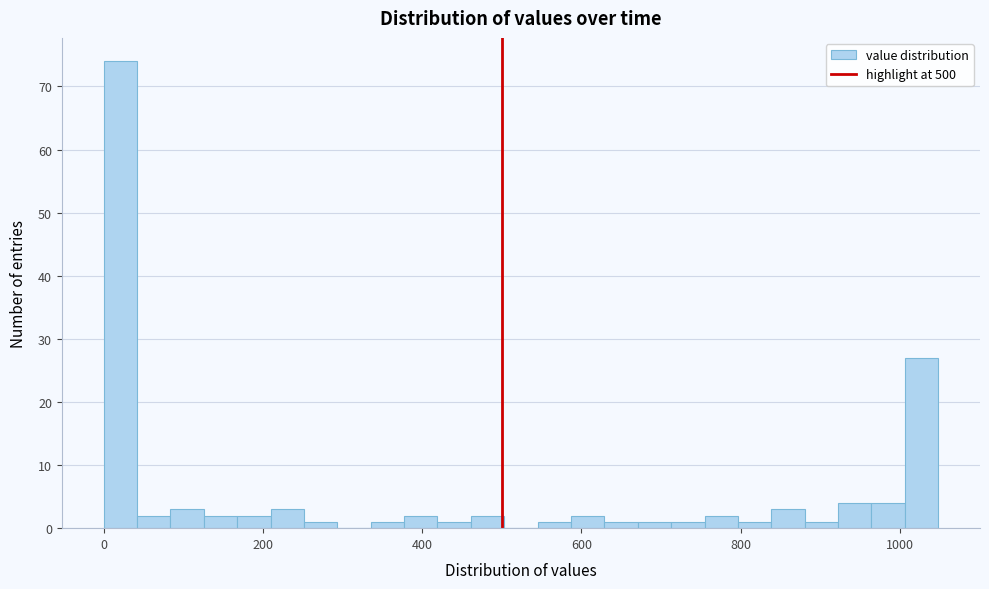

Around what value on the x-axis is the tallest bar? Give the approximate position of its centre, as read against the axis.

20